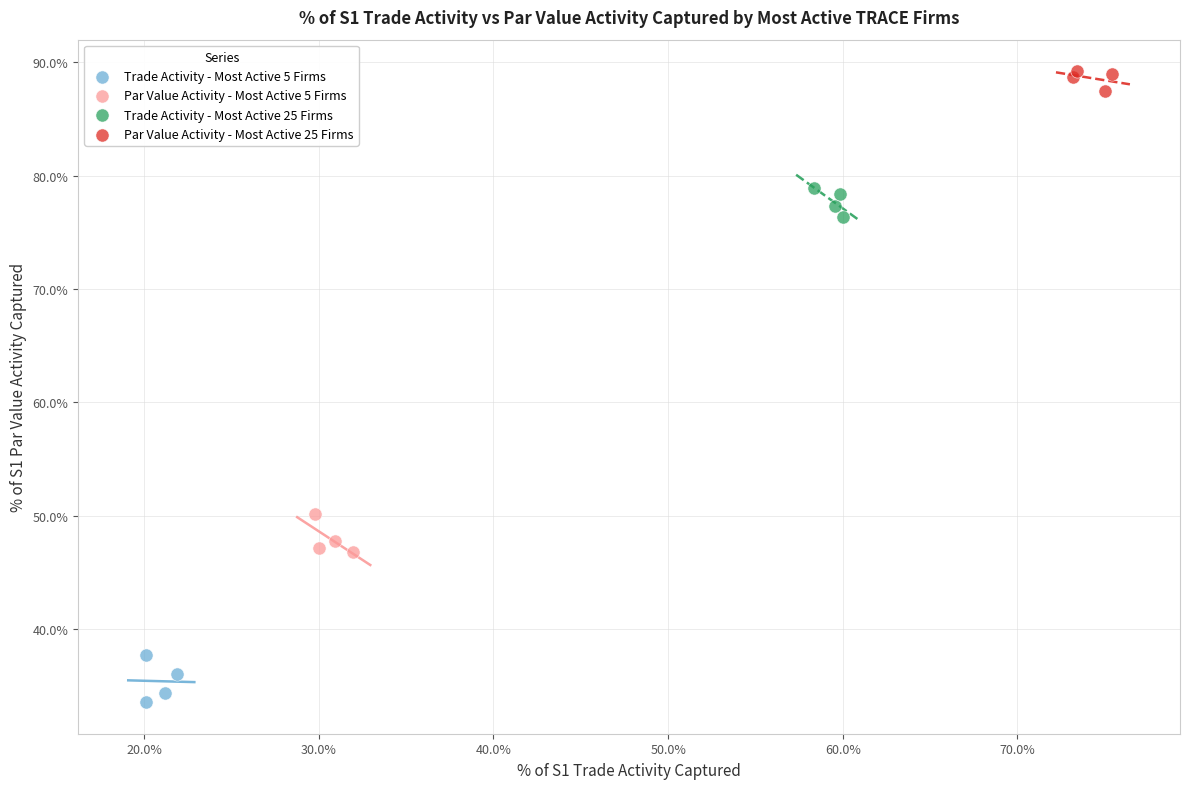

Which series reaches the maximum Y coordinate?

Par Value Activity - Most Active 25 Firms